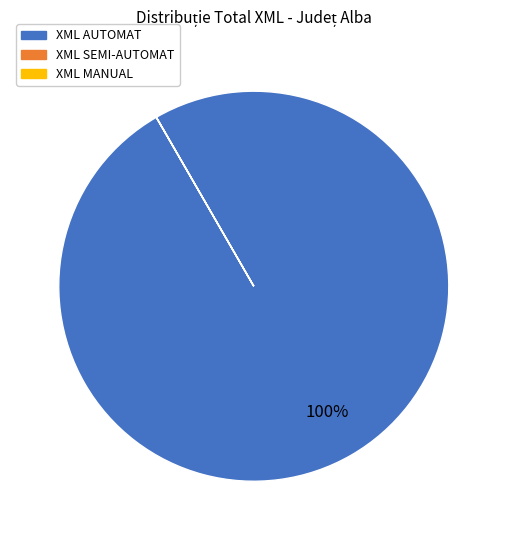

True or false: XML AUTOMAT accounts for 100% of the total.

True